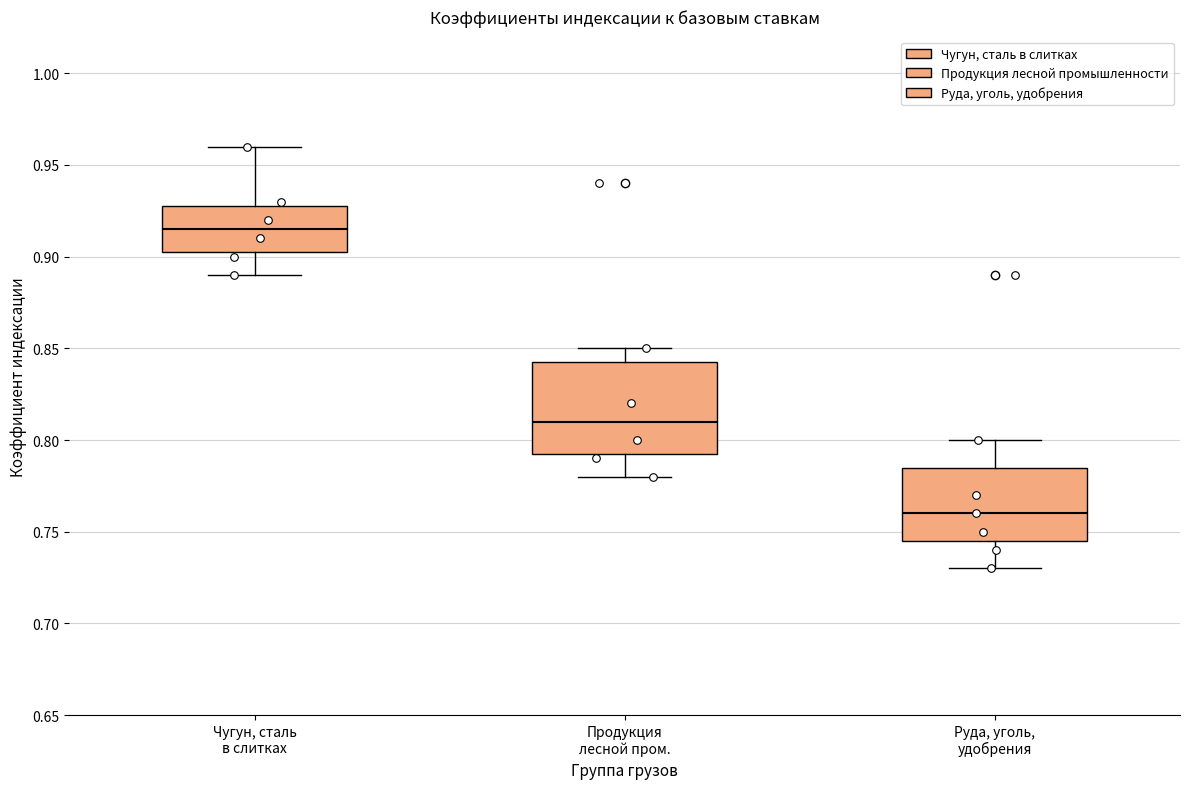

Which box is the tallest, from its lower edge to its upper edge?

Продукция лесной пром.